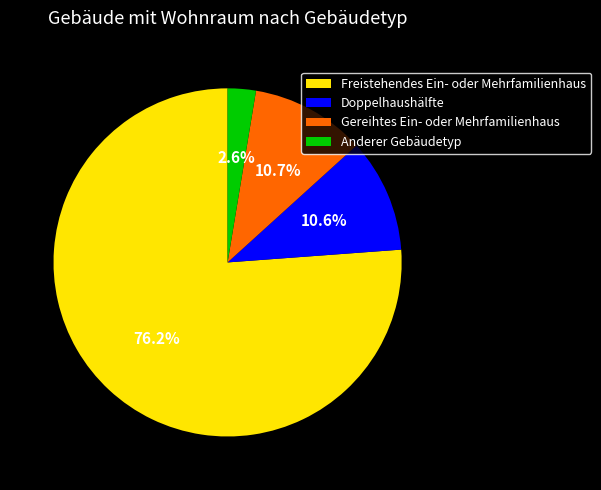

Approximately how many times larger is the value at Gereihtes Ein- oder Mehrfamilienhaus compared to Anderer Gebäudetyp?

4.1